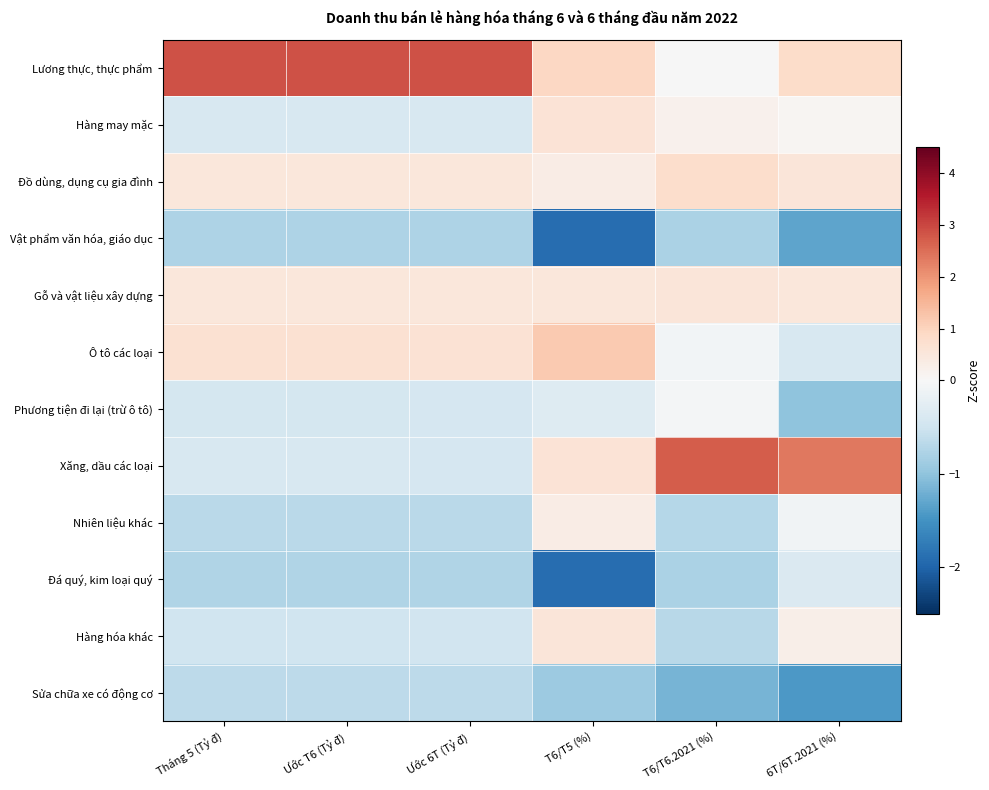

At which category is the sum across all series the highest?

T6/T5 (%)